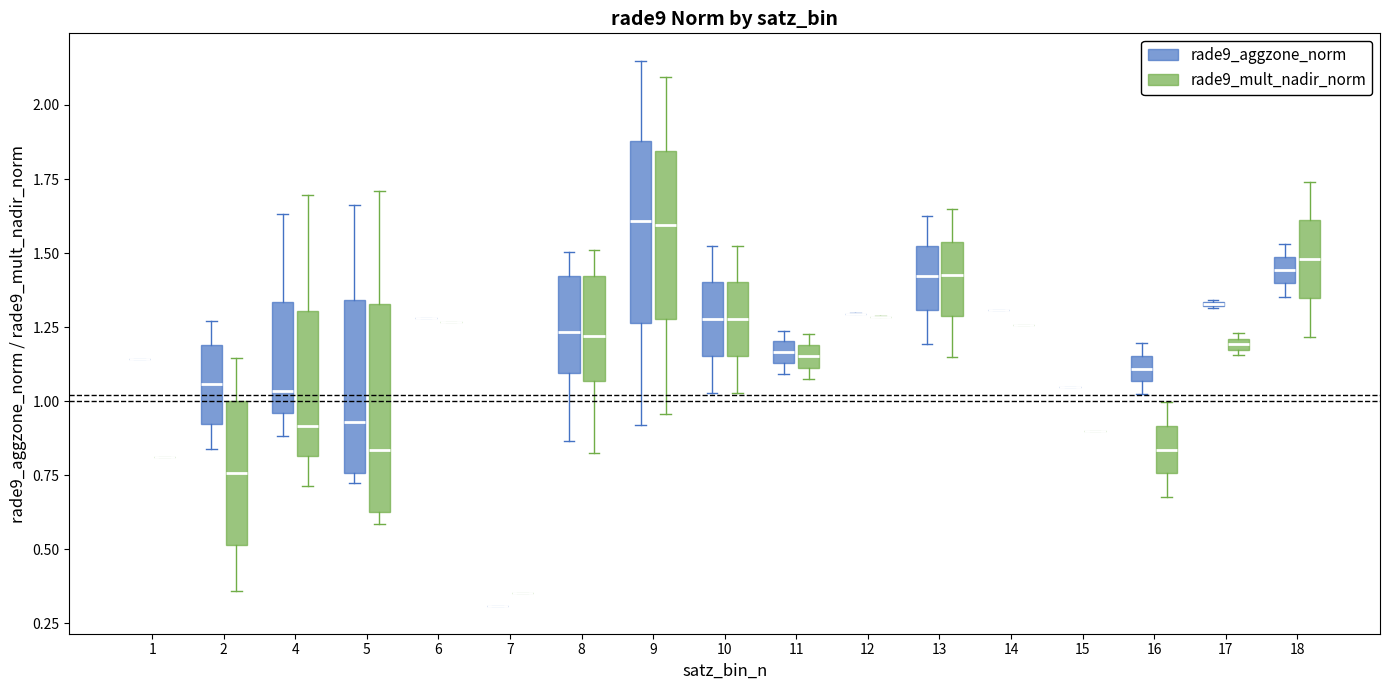

Where is the upper edge of the box for 17 (rade9_aggzone_norm) on the y-axis? The values are not printed on the chart, so give them approximately, as read against the axis.

1.35